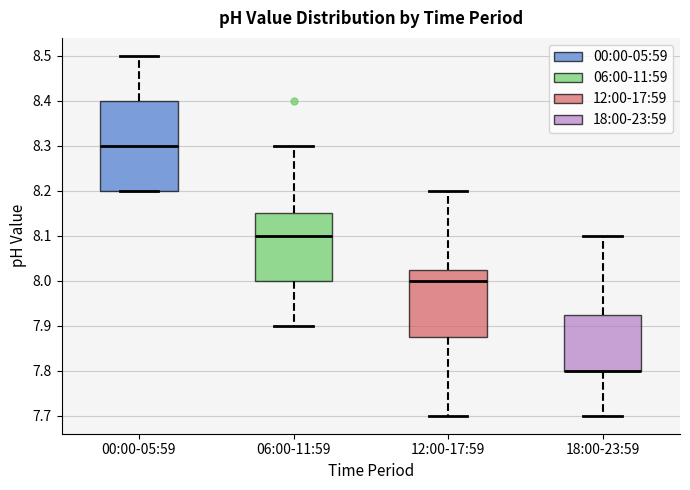

Where does the median line of the box for 00:00-05:59 sit on the y-axis? The values are not printed on the chart, so give them approximately, as read against the axis.

8.30